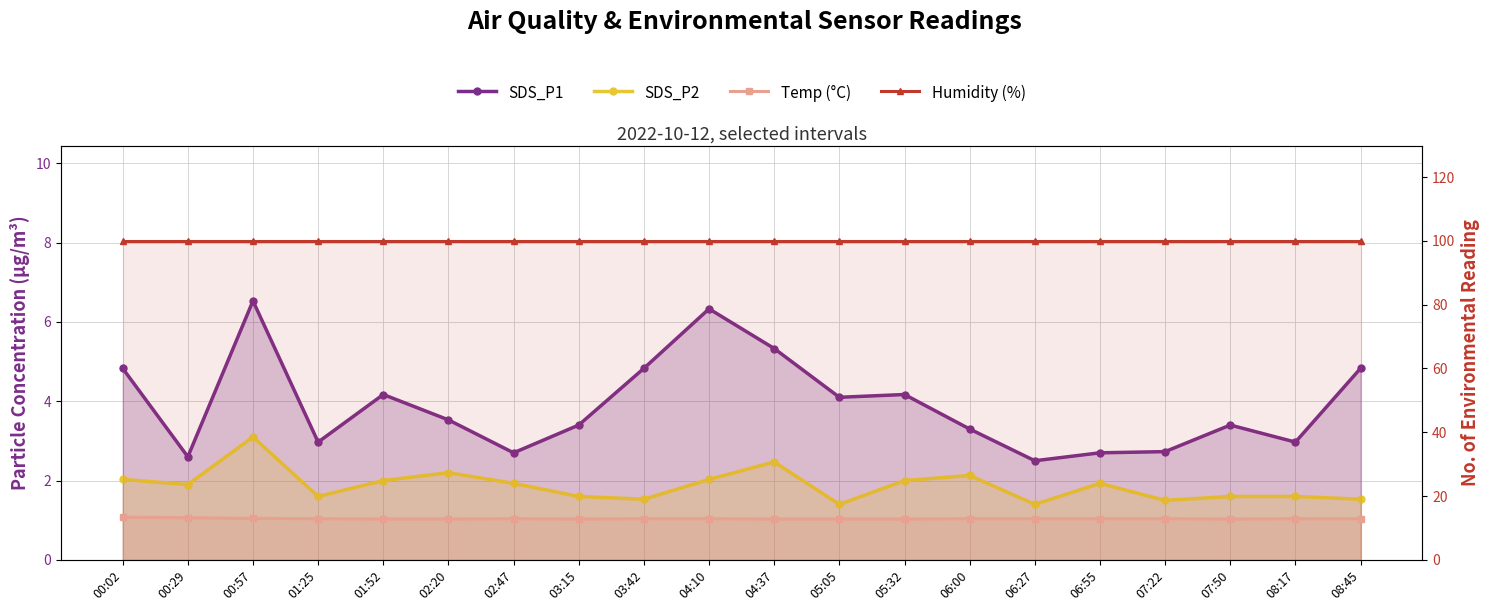

Rank the categories by SDS_P2 value from lowest to highest.

05:05, 06:27, 07:22, 03:42, 08:45, 01:25, 03:15, 07:50, 08:17, 00:29, 02:47, 06:55, 01:52, 05:32, 00:02, 04:10, 06:00, 02:20, 04:37, 00:57